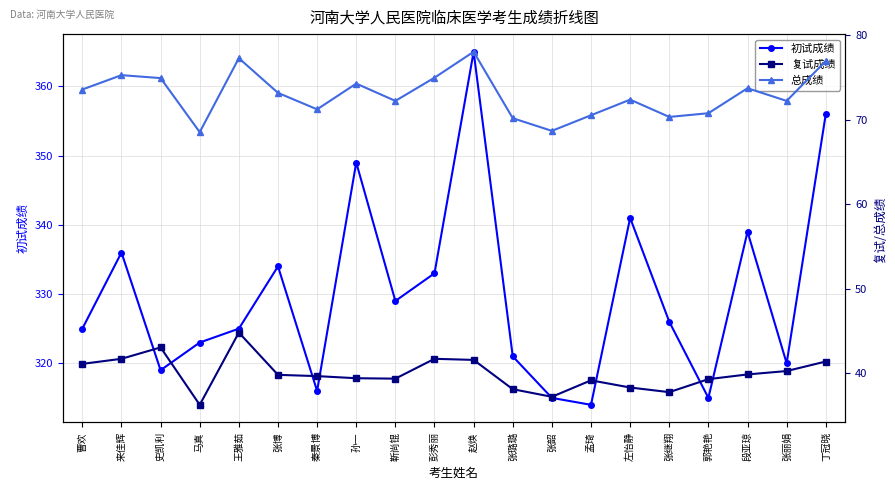

Where is the first local minimum for 复试成绩?

马真